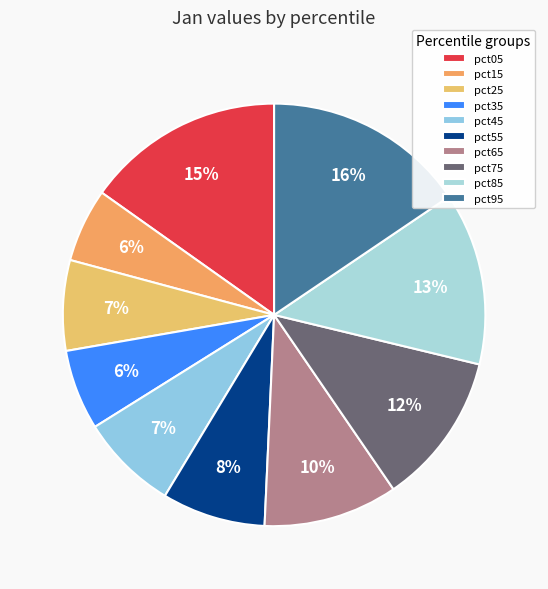

How many segments does this pie chart have?

10